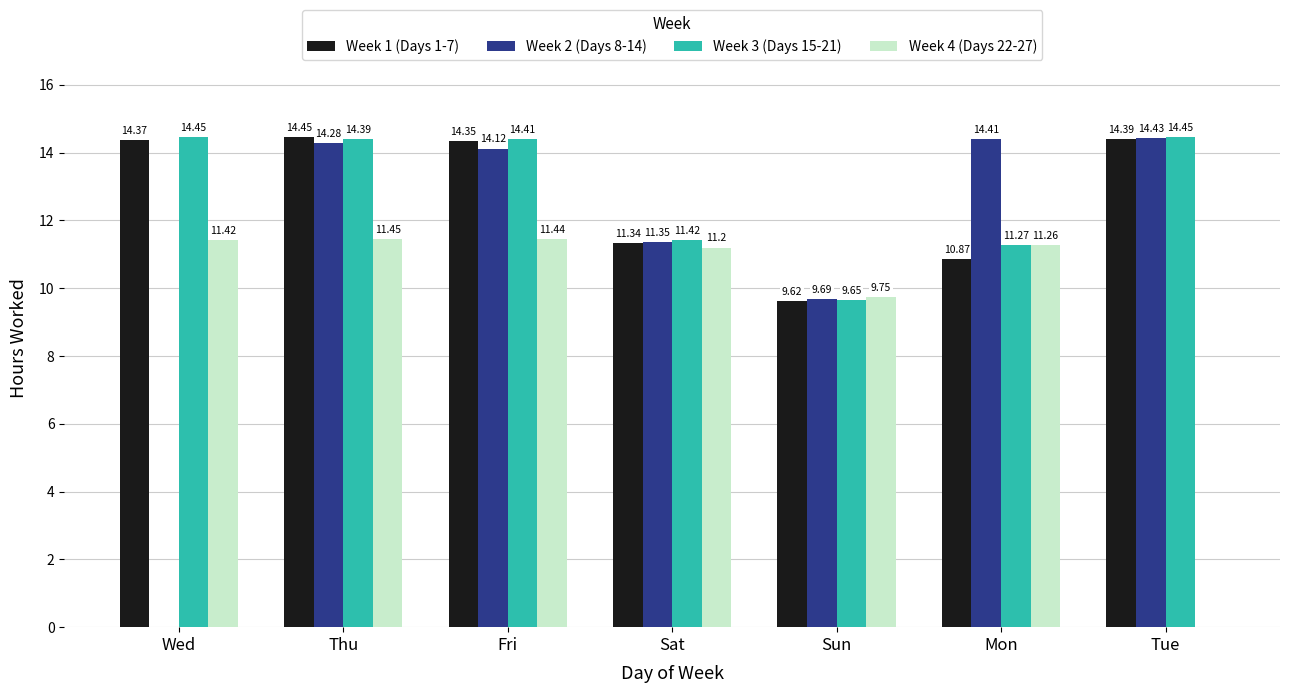

The value of Week 4 (Days 22-27) at Thu is 11.4. True or false?

True